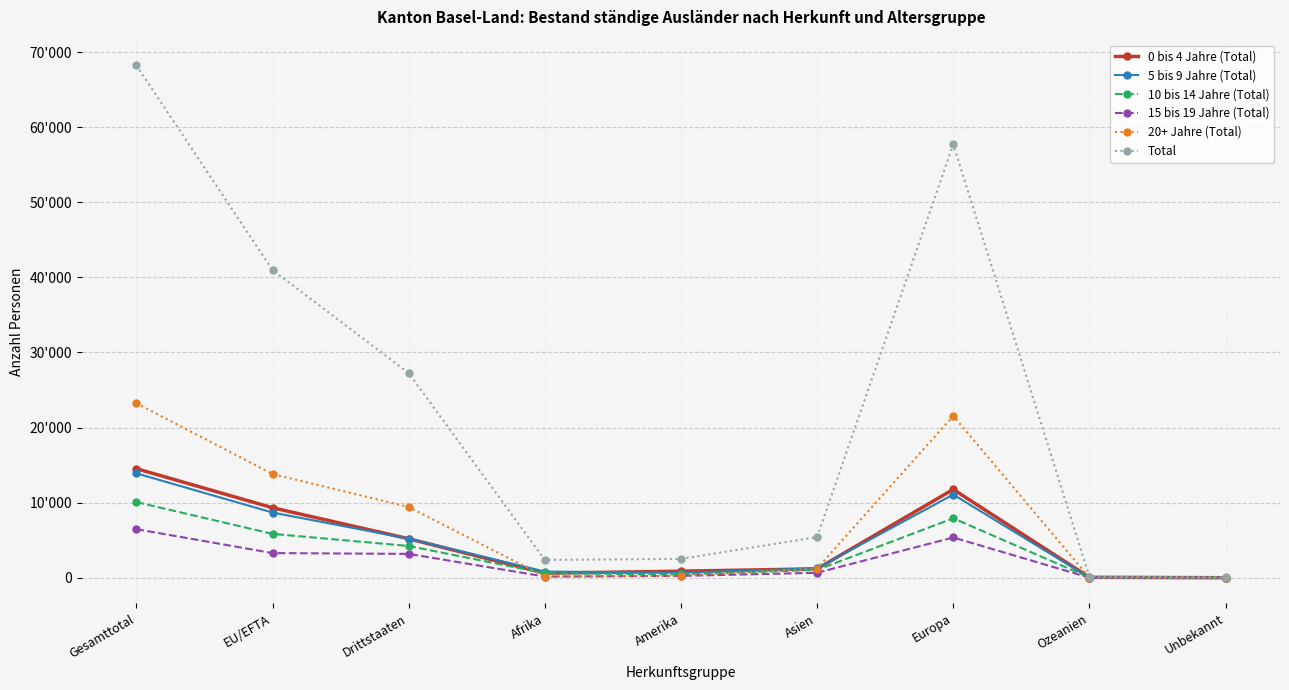

What is the label of the 7th point from the right?

Drittstaaten